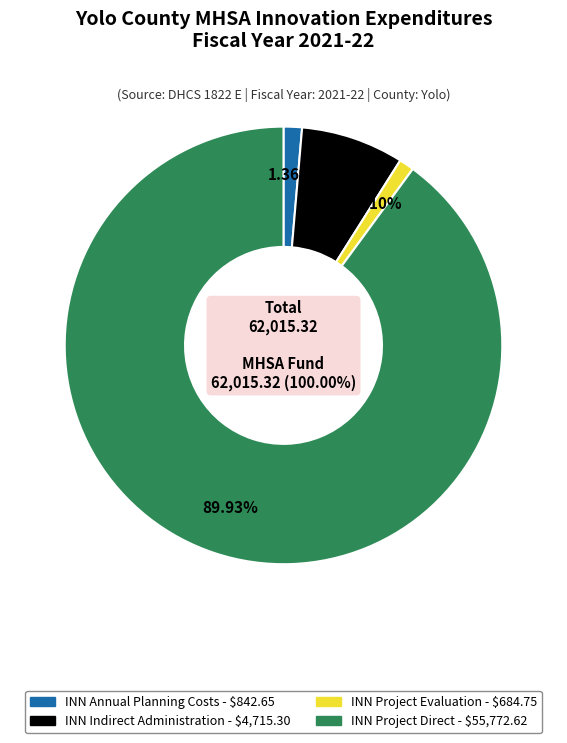

To the nearest percent, what is the combined percentage of INN Project Direct and INN Project Evaluation?

91%